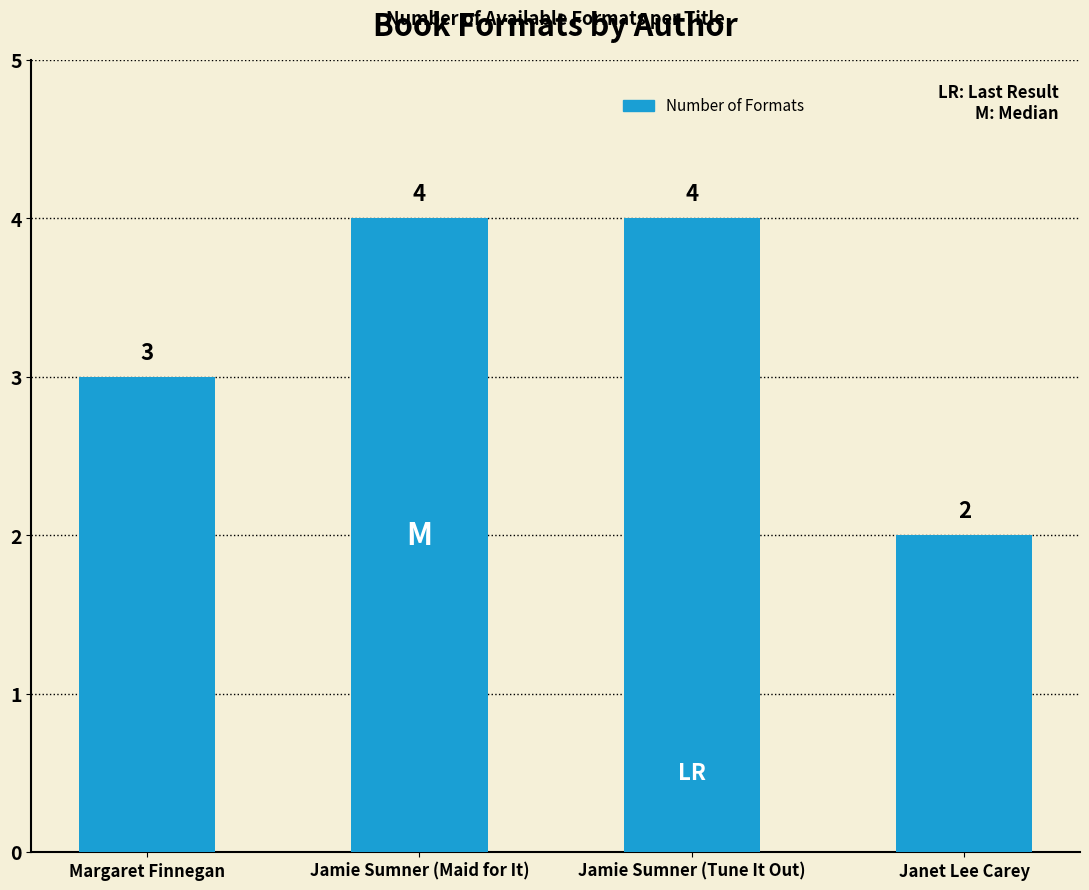

What is the change in value from Margaret Finnegan to Janet Lee Carey?

-1